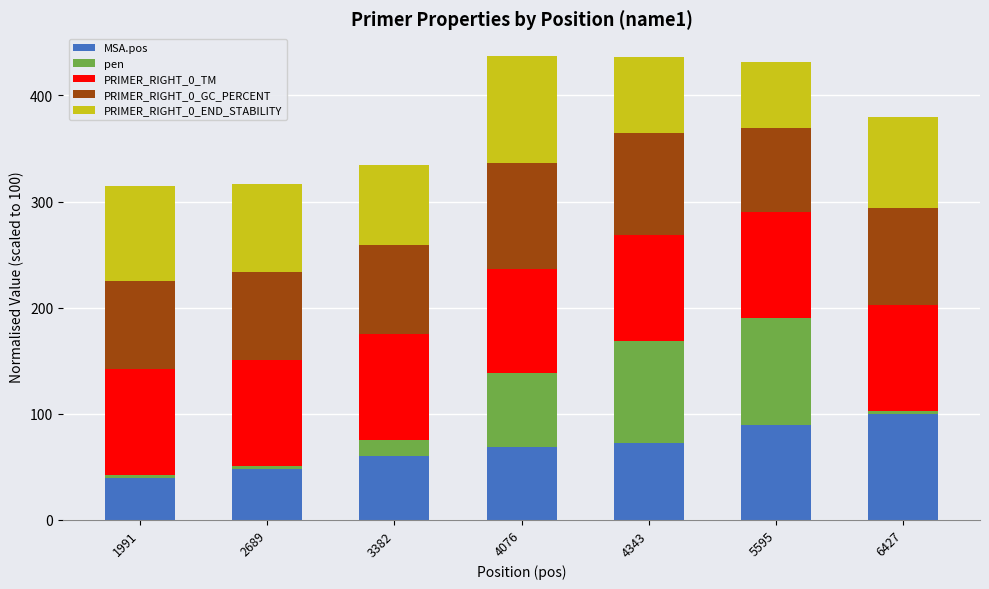

At which label does MSA.pos reach its peak?

6427